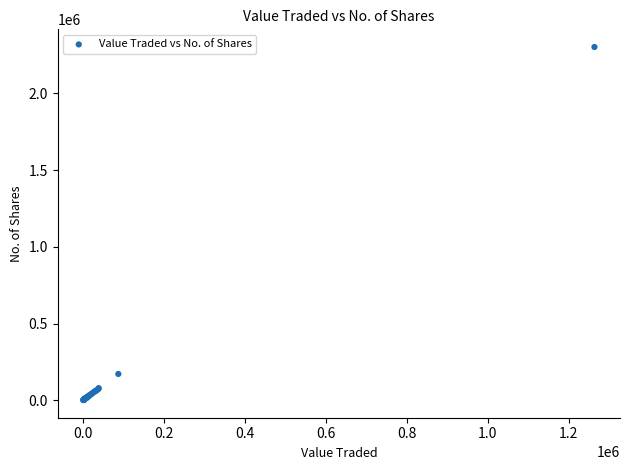

What Y value in the scatter plot is closest to 1151643?

171756